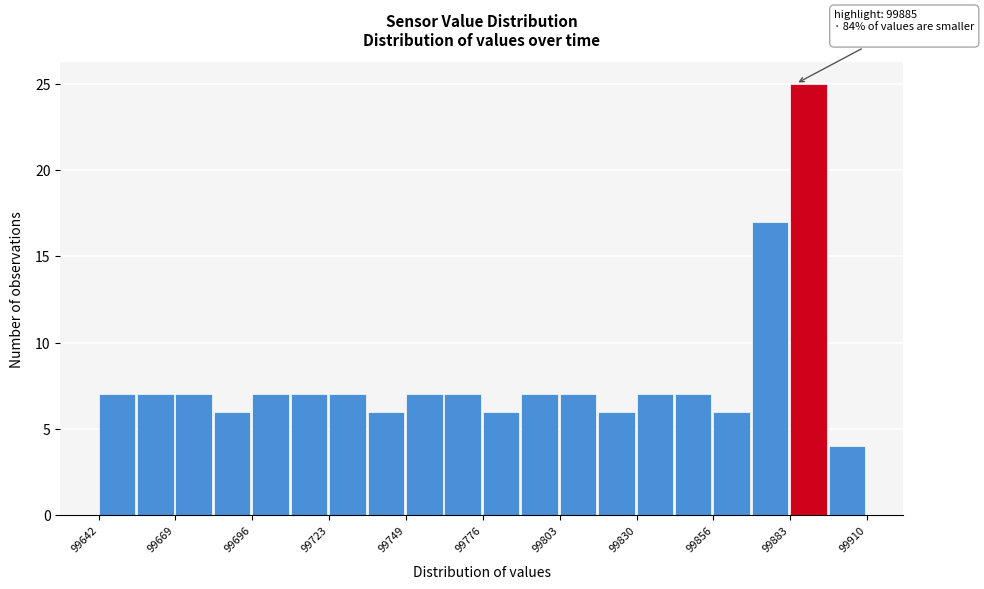

Read against the x-axis, roughly where is the centre of the tallest bar?

99890